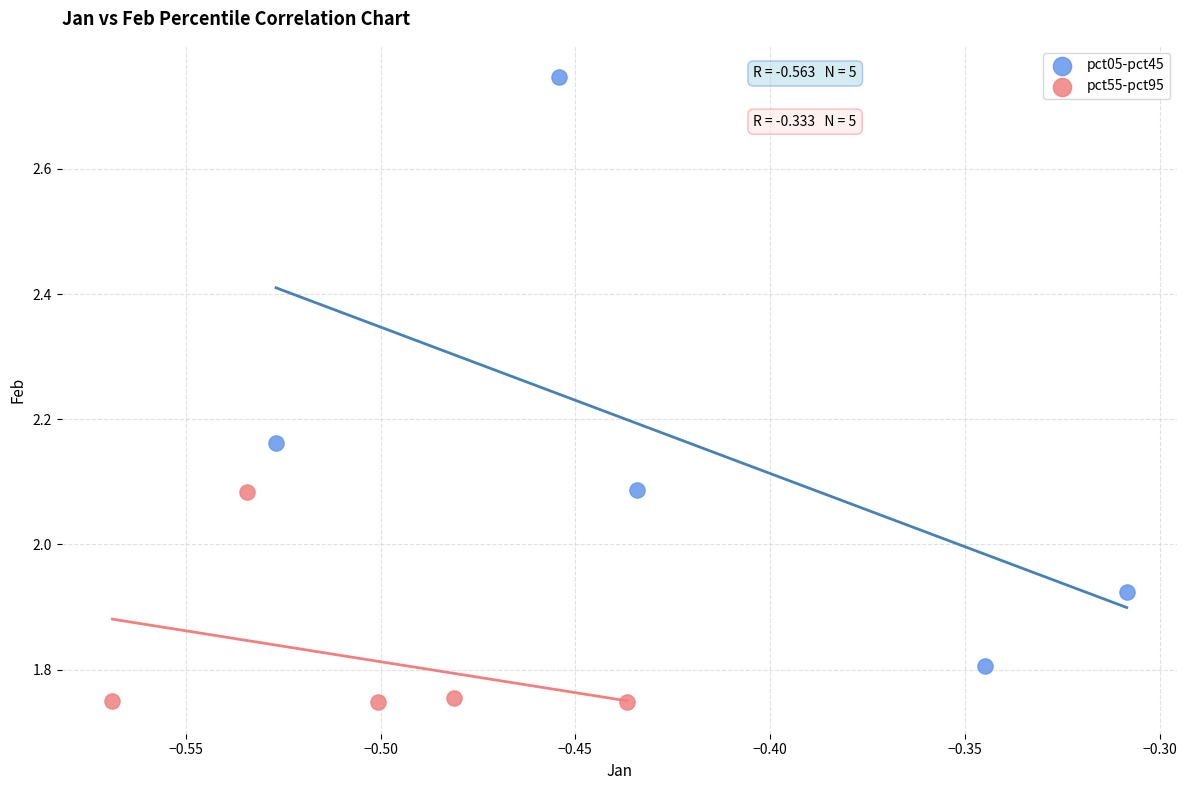

Which series contains the lowest Y value?

pct55-pct95